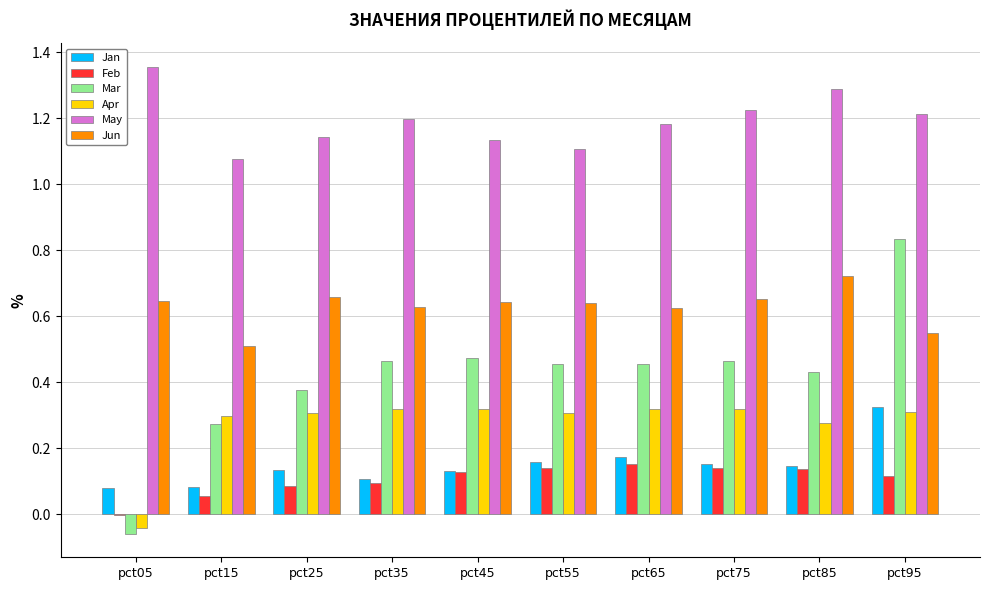

At which label is Feb closest to 0?

pct05